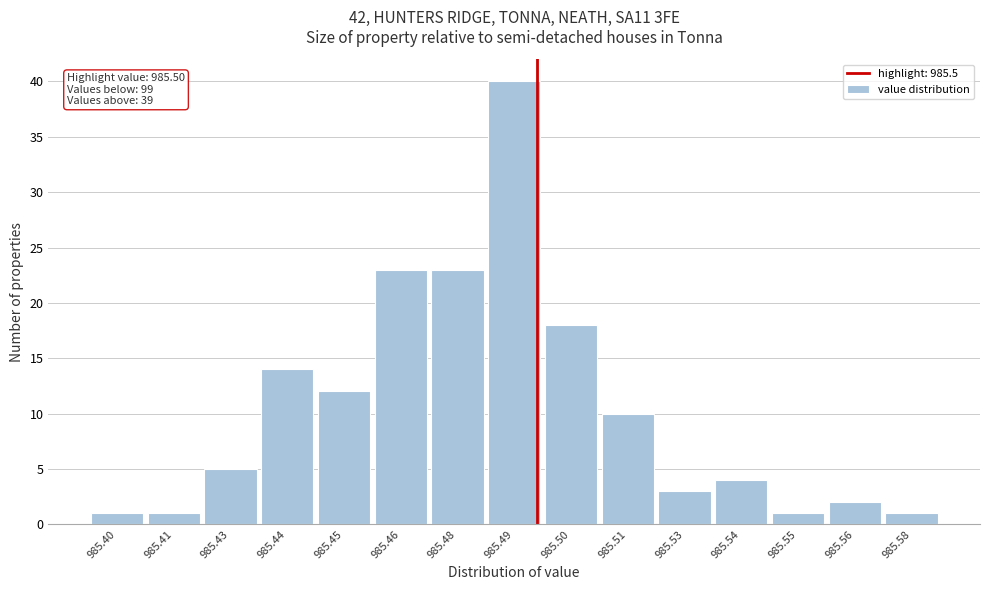

Reading left to right, transcribe all the data shown in this chart.

985.40=1	985.41=1	985.43=5	985.44=14	985.45=12	985.46=23	985.48=23	985.49=40	985.50=18	985.51=10	985.53=3	985.54=4	985.55=1	985.56=2	985.58=1